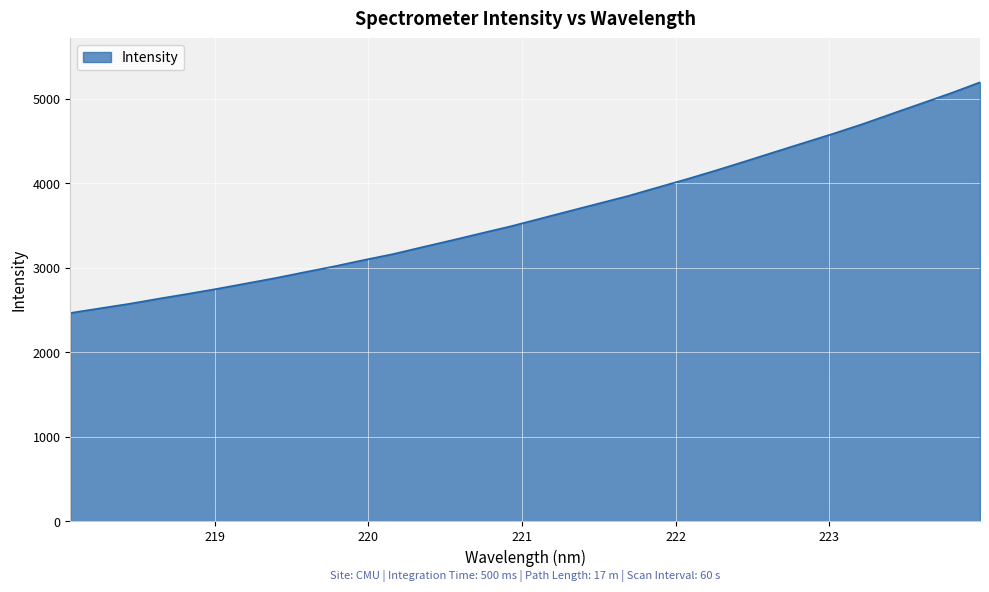

What is the smallest value displayed?

2462.7